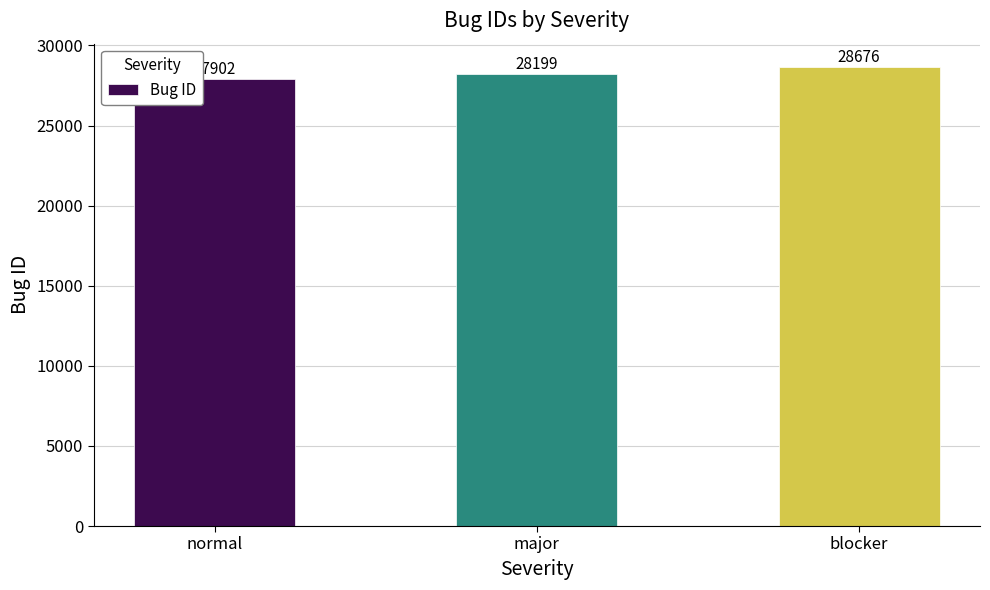

True or false: the data shows 37326 at blocker.

False